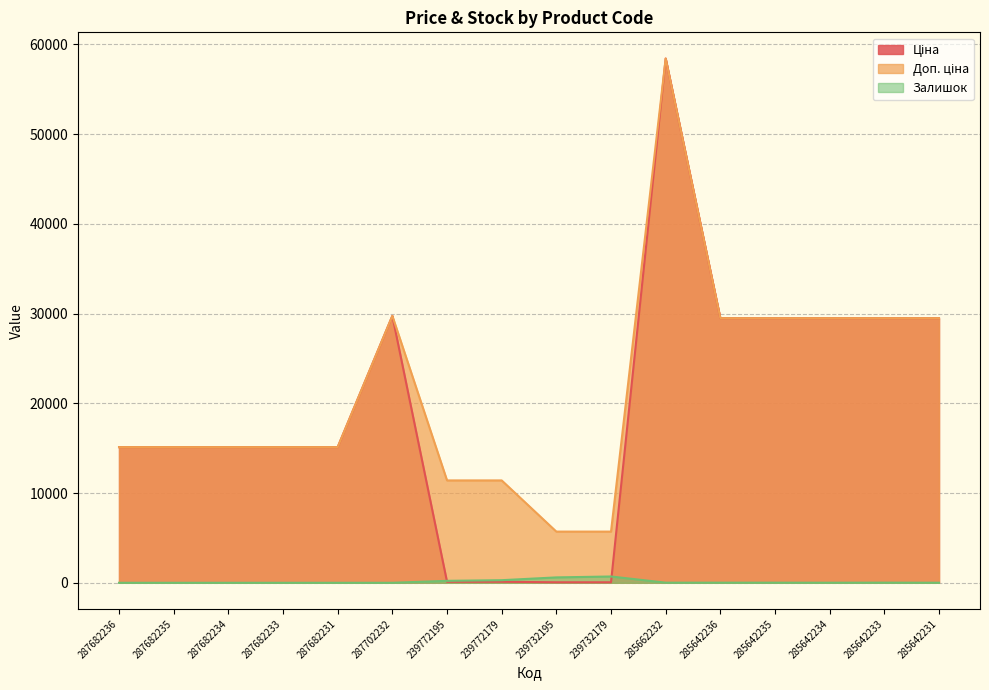

The Залишок series shows 433.2 at 239772179. True or false?

False